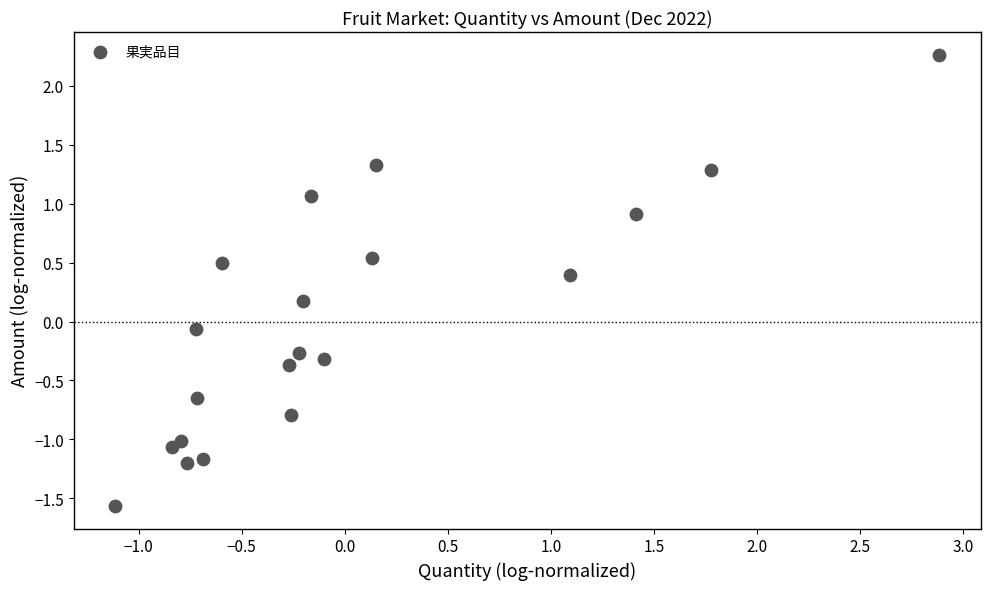

What is the range of Y values (max minus min)?

3.8